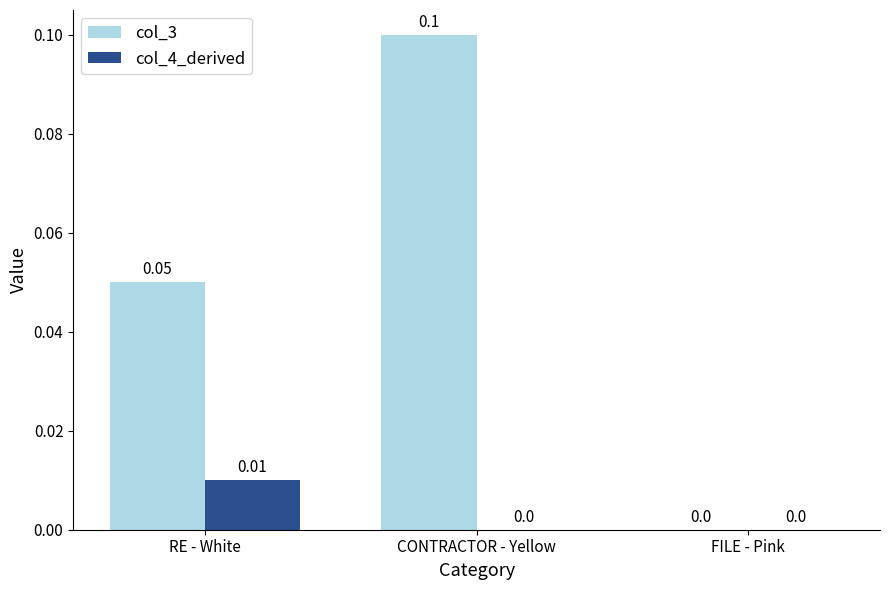

What value does the col_3 series have at CONTRACTOR - Yellow?

0.1